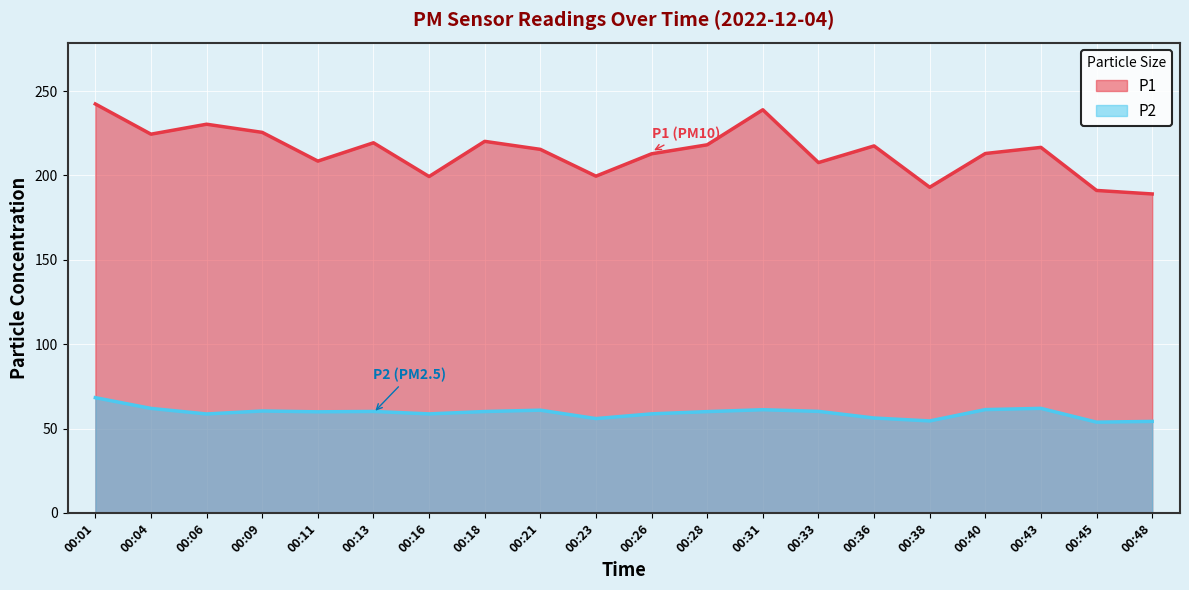

Reading left to right, extract all data points from this chart.

P1: 00:01=242.4	00:04=224.5	00:06=230.4	00:09=225.6	00:11=208.5	00:13=219.4	00:16=199.4	00:18=220.2	00:21=215.5	00:23=199.6	00:26=212.8	00:28=218.2	00:31=238.9	00:33=207.7	00:36=217.5	00:38=193.0	00:40=213.0	00:43=216.7	00:45=191.1	00:48=189.1
P2: 00:01=68.3	00:04=62.0	00:06=58.6	00:09=60.4	00:11=59.9	00:13=60.1	00:16=58.7	00:18=60.1	00:21=60.9	00:23=55.9	00:26=58.7	00:28=60.0	00:31=61.2	00:33=60.2	00:36=56.2	00:38=54.5	00:40=61.2	00:43=62.0	00:45=53.8	00:48=54.2